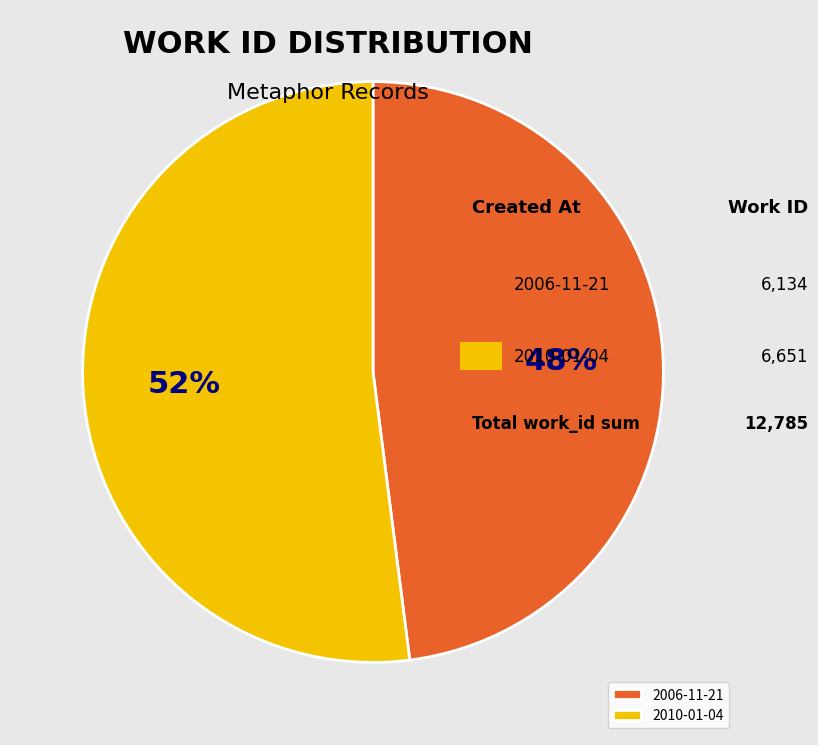

The 2006-11-21 slice represents 48% of the pie. True or false?

True